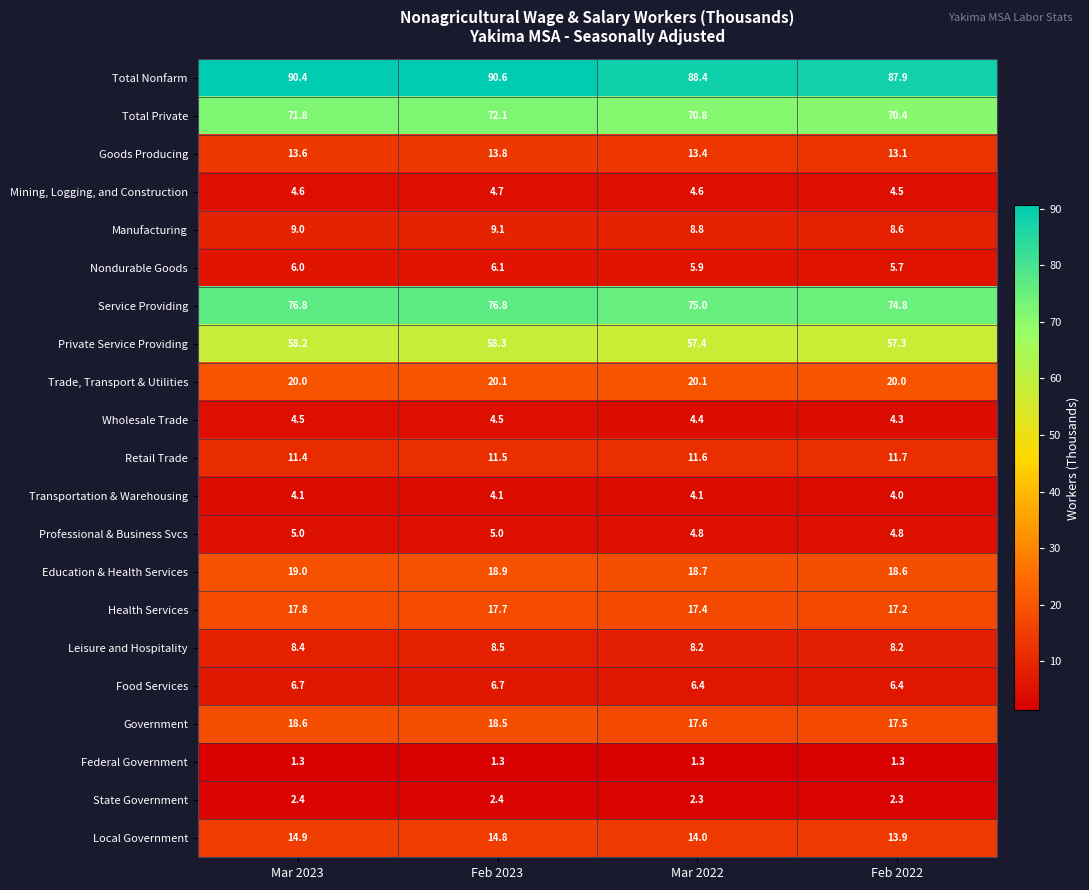

At which category is the sum across all series the highest?

Feb 2023